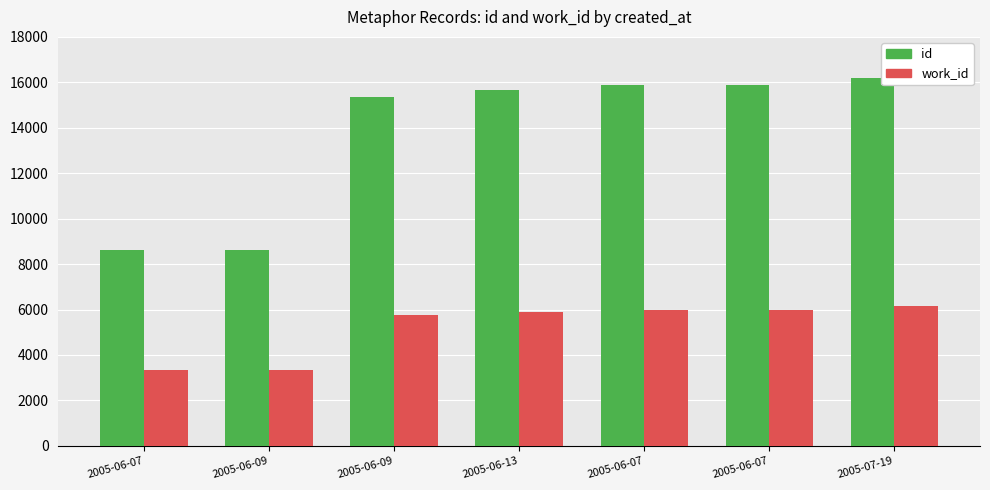

Where does the id series first go above 15663?

2005-06-07